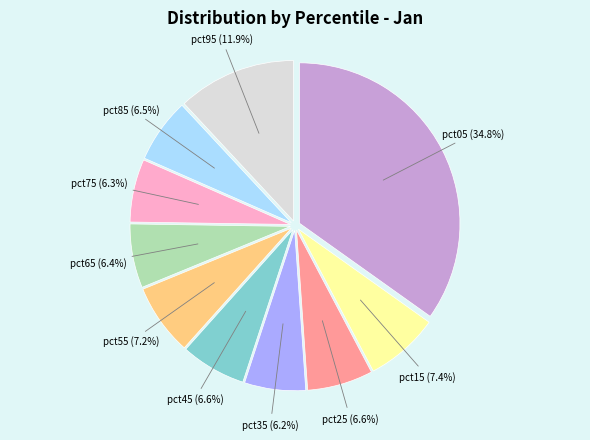

The pct55 slice represents 7% of the pie. True or false?

True